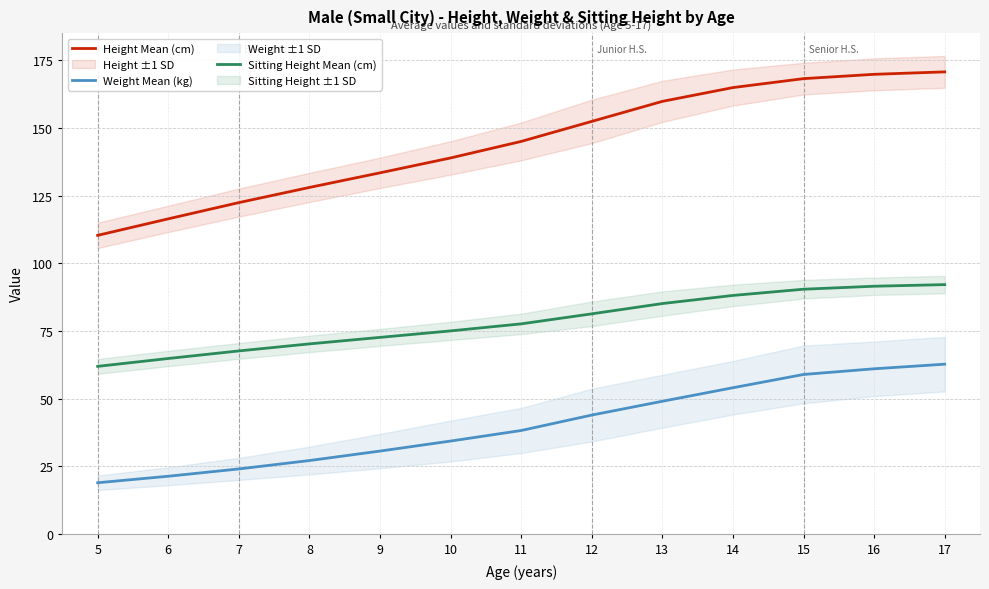

Reading left to right, list all the values displayed in this chart.

Height Mean (cm): 110.3	116.4	122.4	128.0	133.4	138.9	145.0	152.4	159.8	164.9	168.2	169.8	170.7
Weight Mean (kg): 18.9	21.3	24.0	27.1	30.6	34.3	38.2	43.9	49.0	54.0	58.9	61.0	62.7
Sitting Height Mean (cm): 61.9	64.8	67.6	70.2	72.6	75.0	77.6	81.3	85.1	88.1	90.4	91.5	92.1